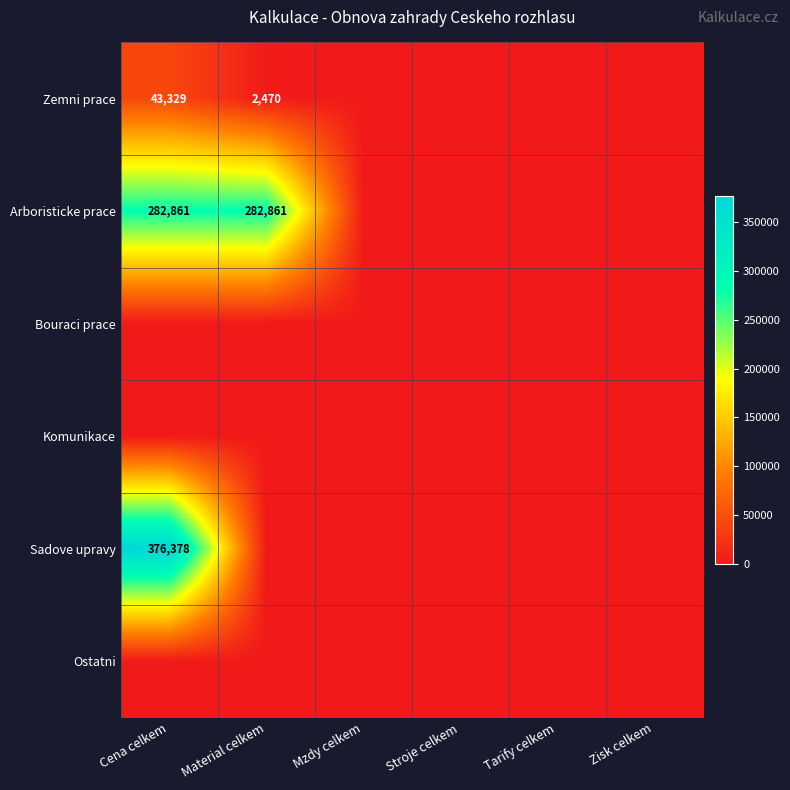

Is it true that Sadove upravy equals 588115.9 at Cena celkem?

False